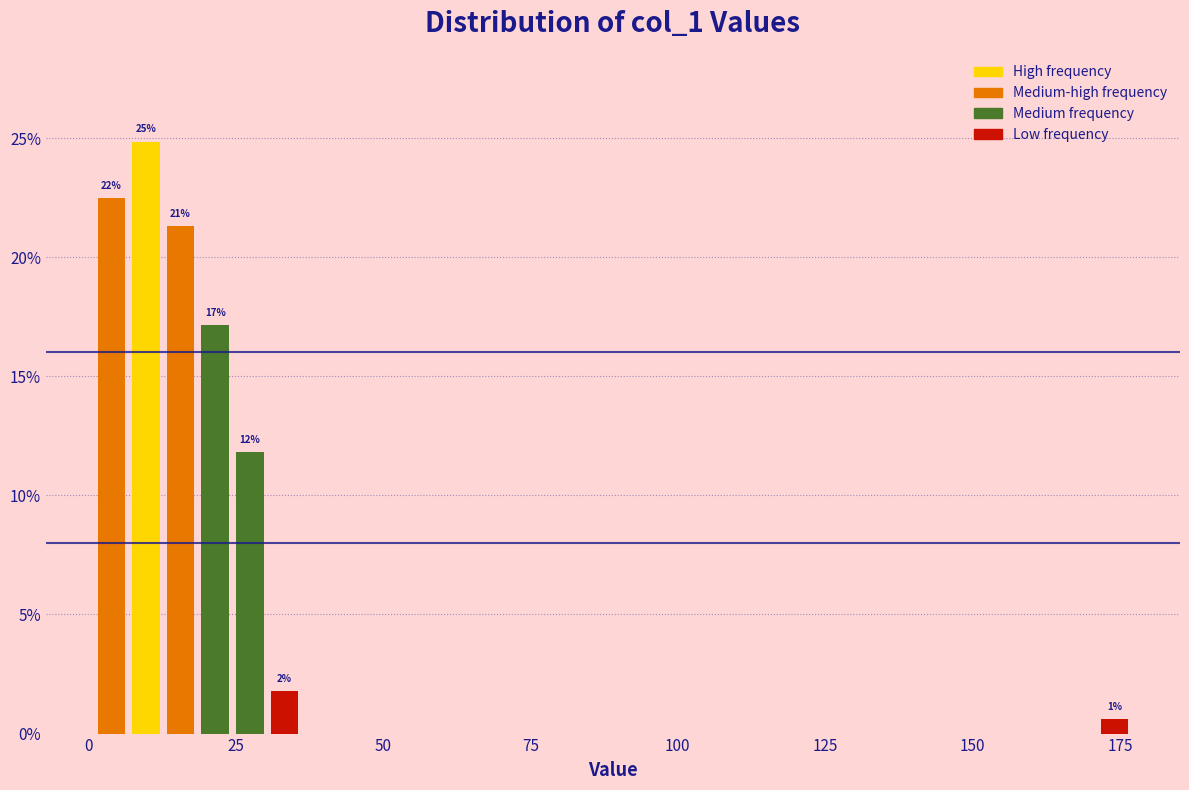

Read against the x-axis, roughly where is the centre of the tallest bar?

10